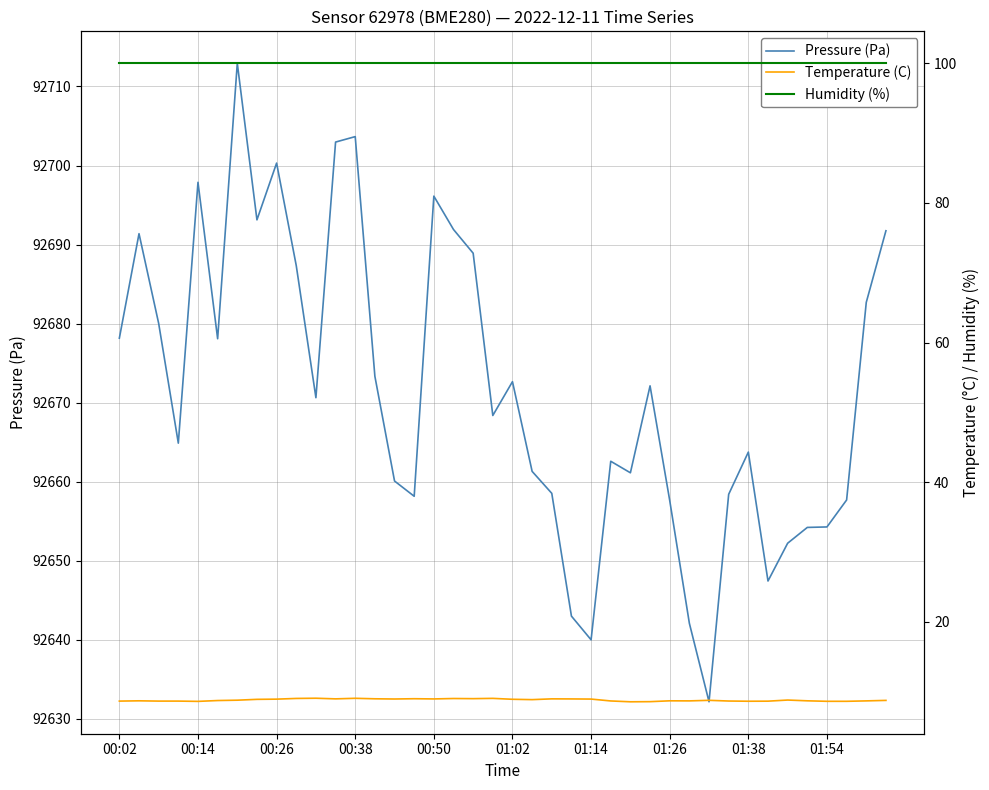

How many data points in Pressure (Pa) are above 92670?

20